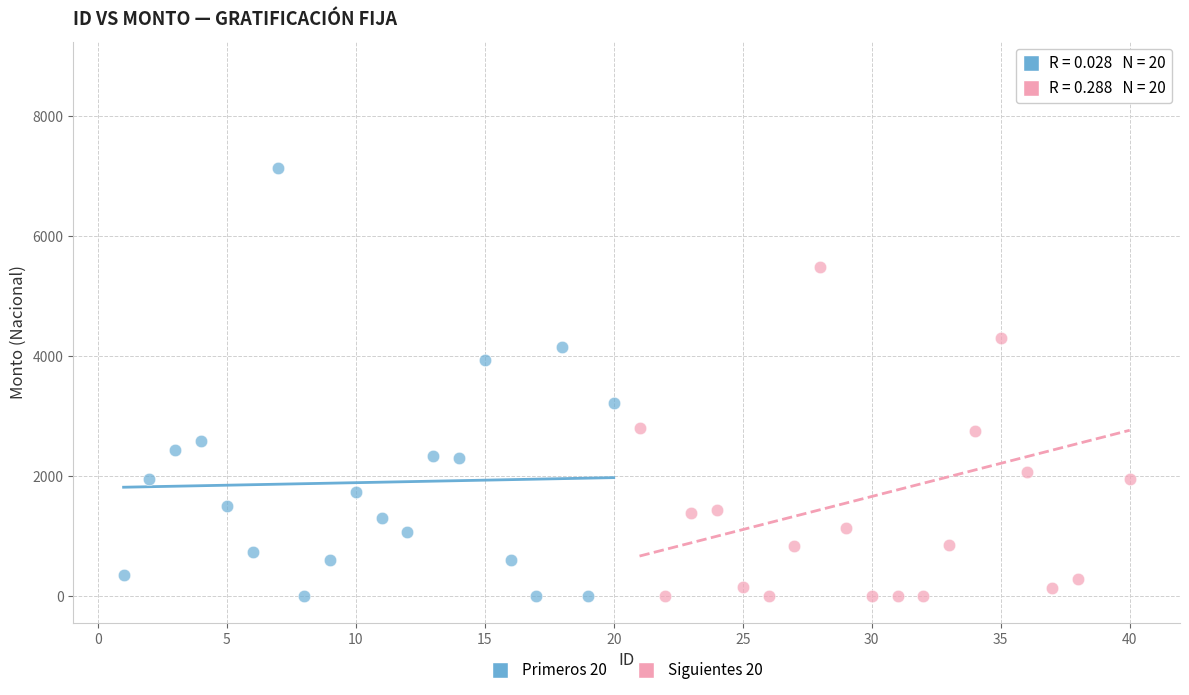

Which series contains the highest Y value?

Siguientes 20